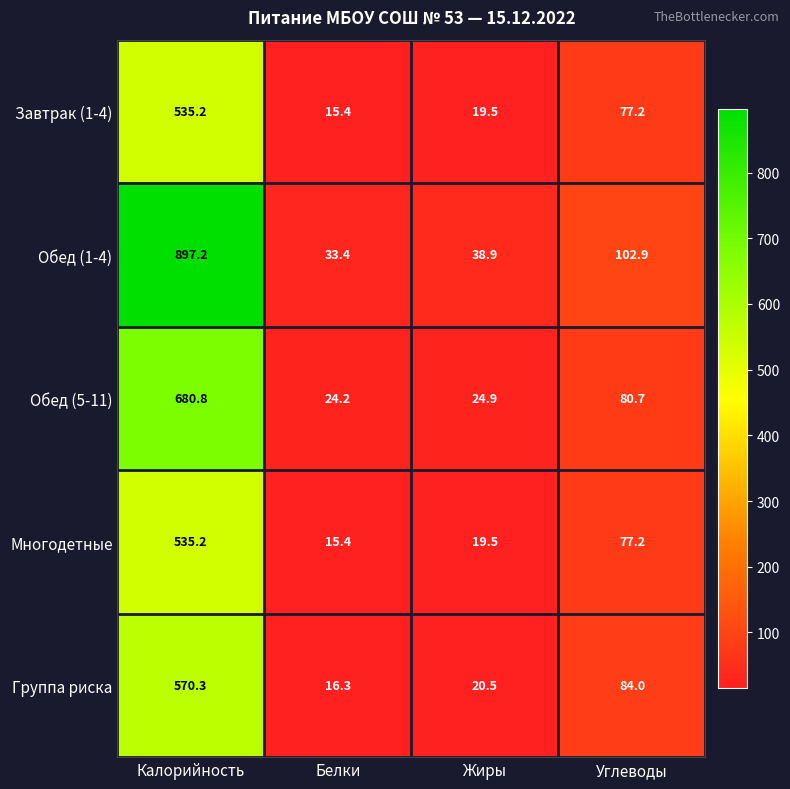

At which label is Многодетные closest to 275?

Углеводы